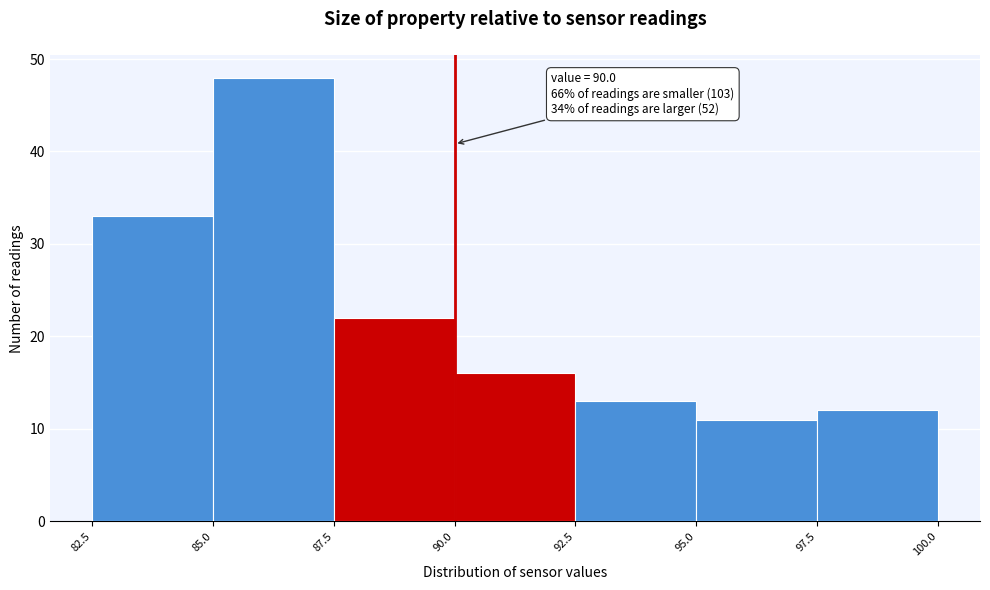

Over which range of the x-axis is the bar tallest?

85.0 to 87.5